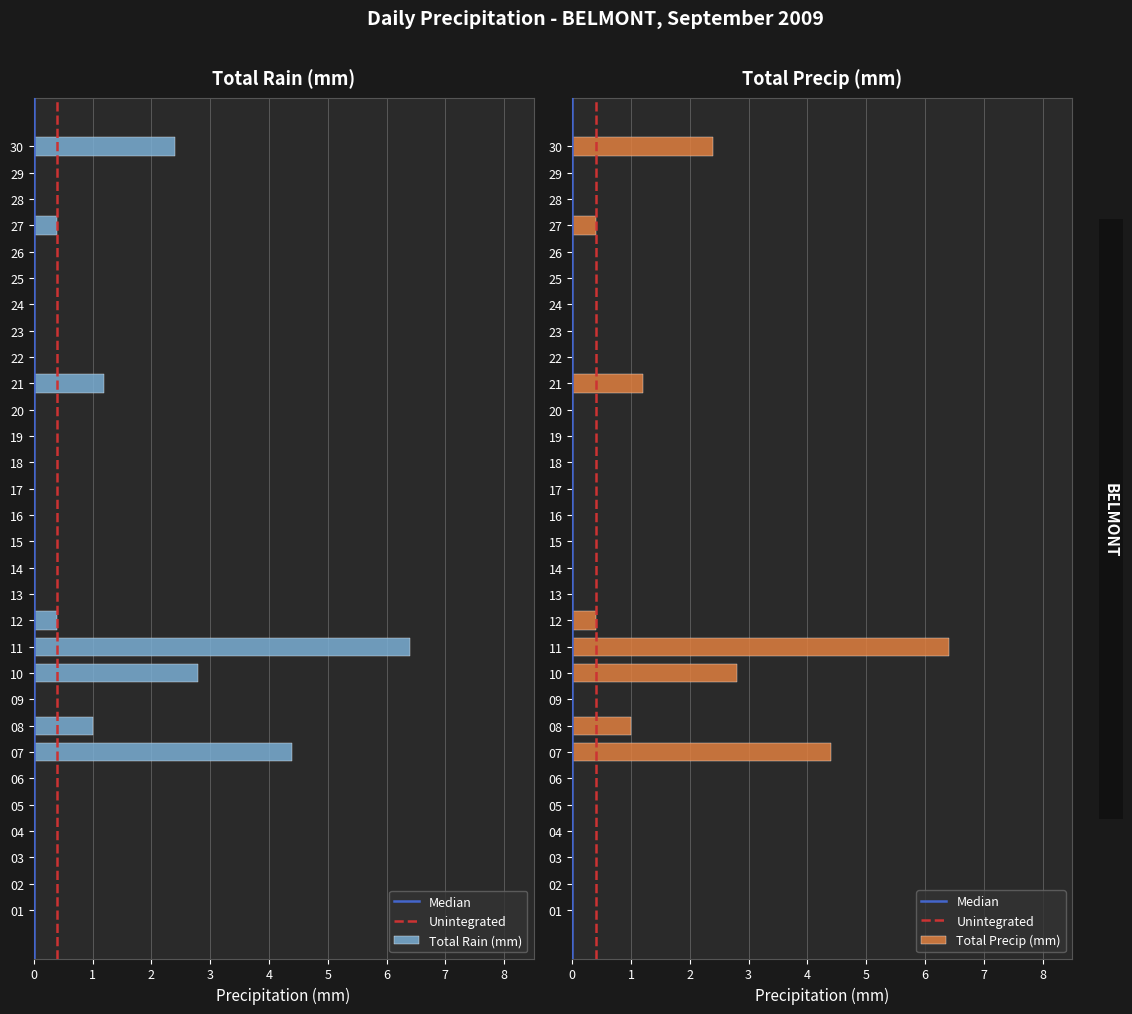

Are the bars grouped side by side (vs. stacked)?

Yes